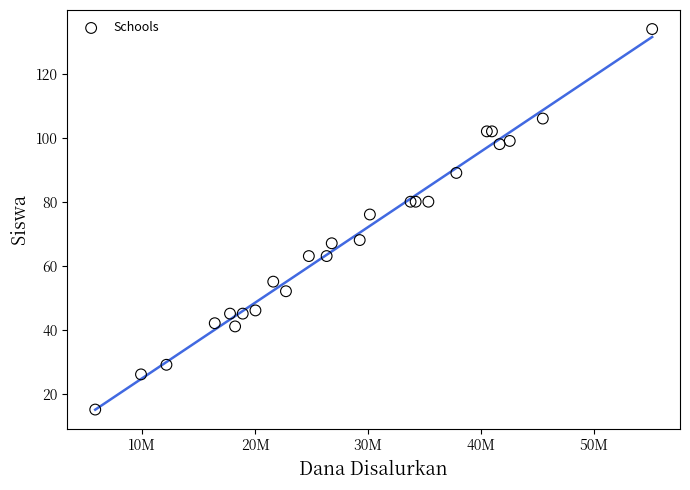

What Y value in the scatter plot is closest to 74?

76